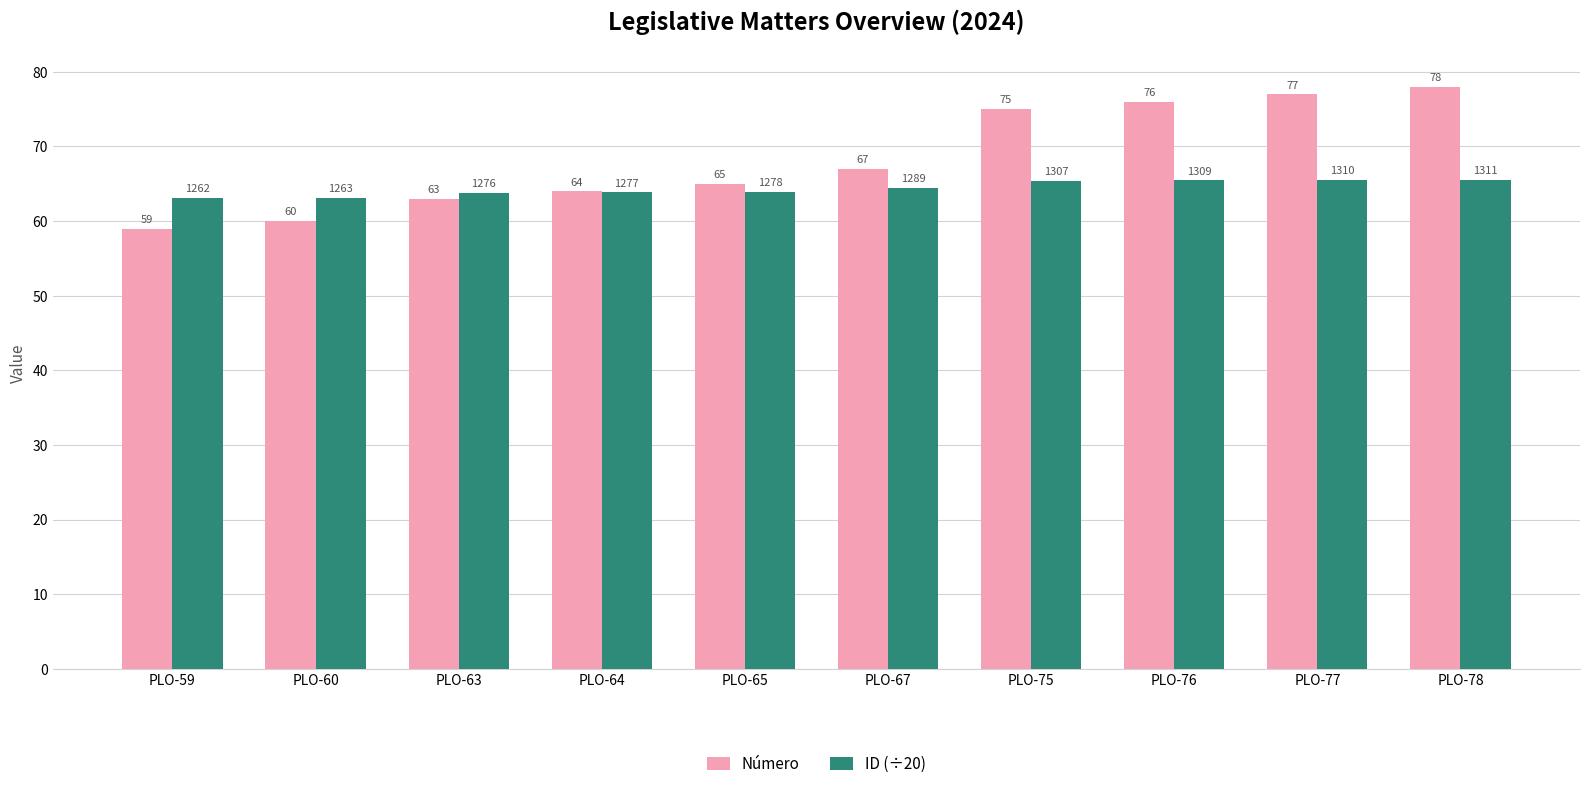

At which category does the chart reach its minimum across all series?

PLO-59